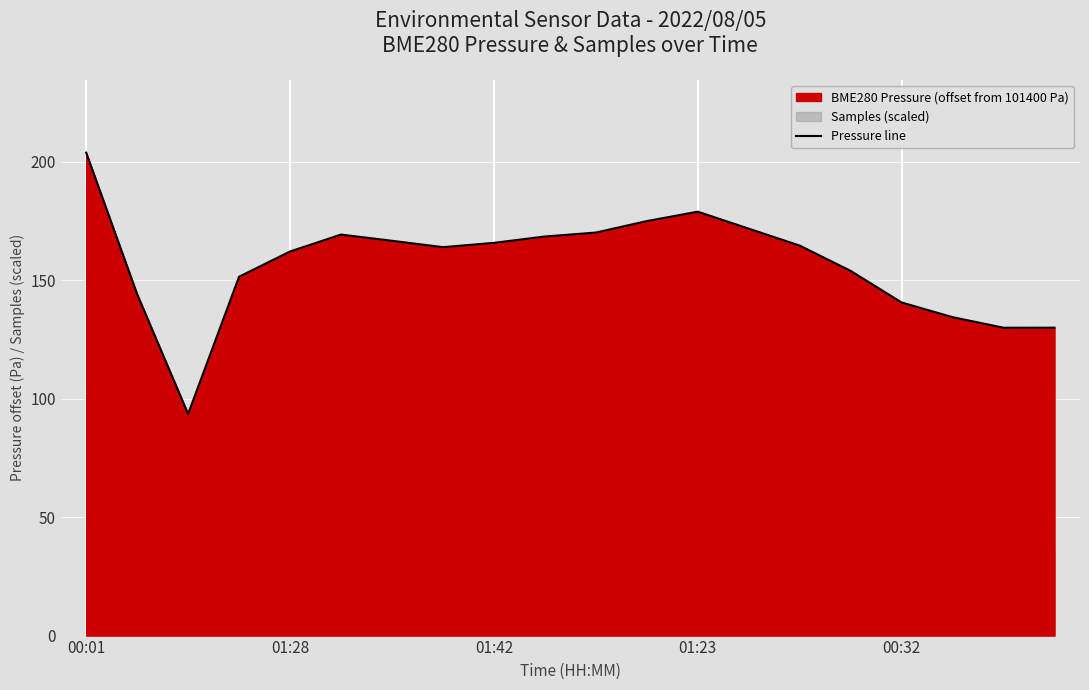

Is it true that the value at 14 is 293.0?

False